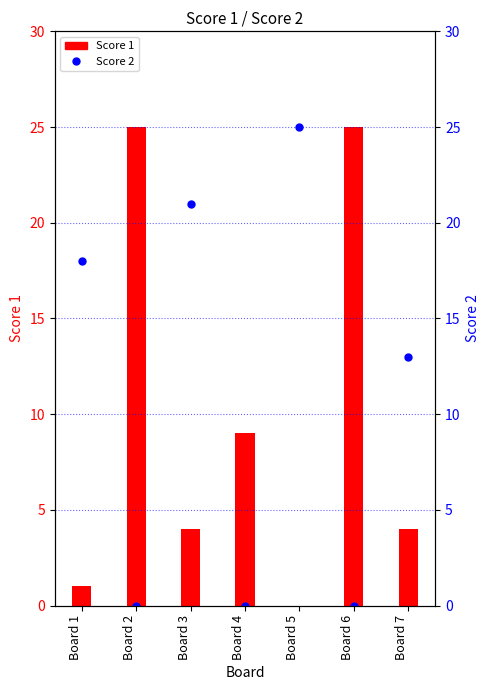

What is the difference between the maximum and minimum values in the Score 2 series?

25